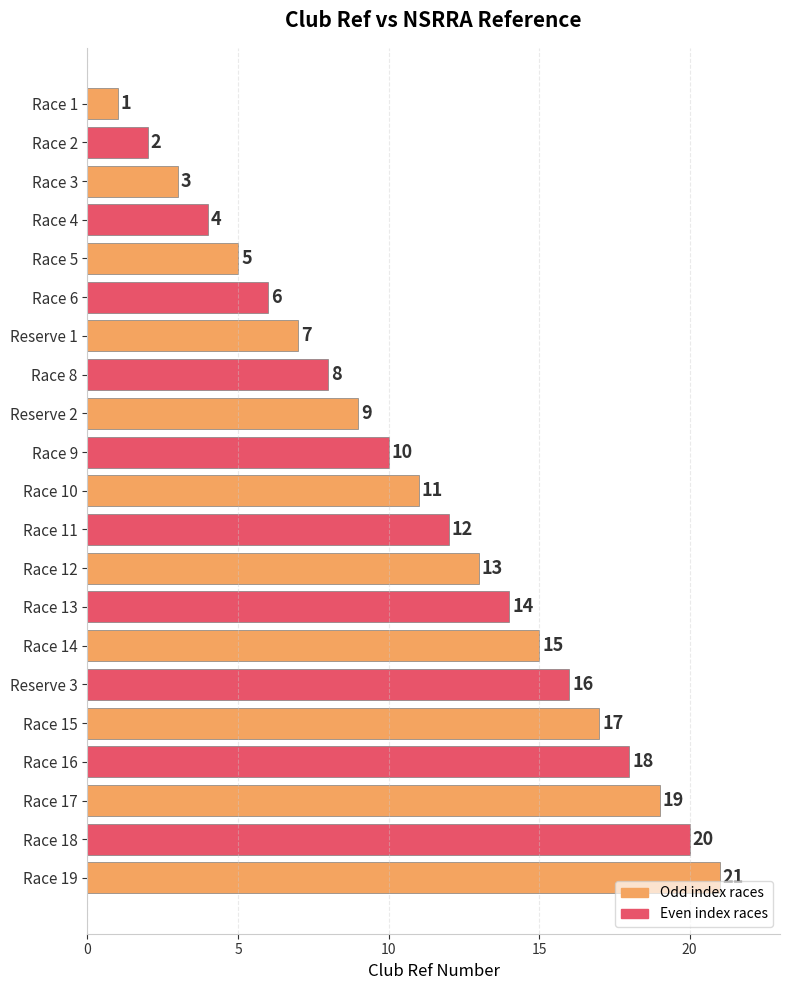

Approximately how many times larger is the value at Race 4 compared to Race 1?

4.0